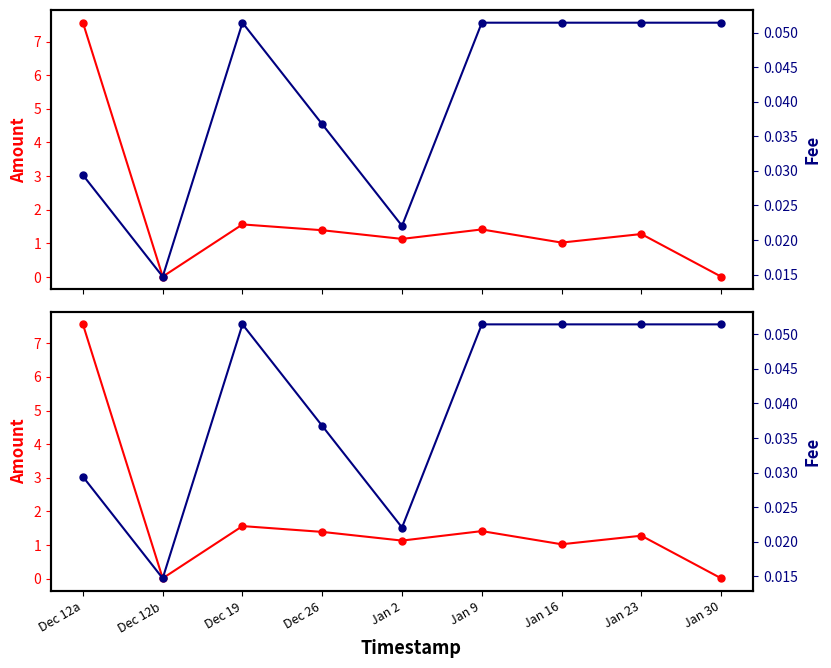

Where is the first local maximum for Fee?

Dec 19